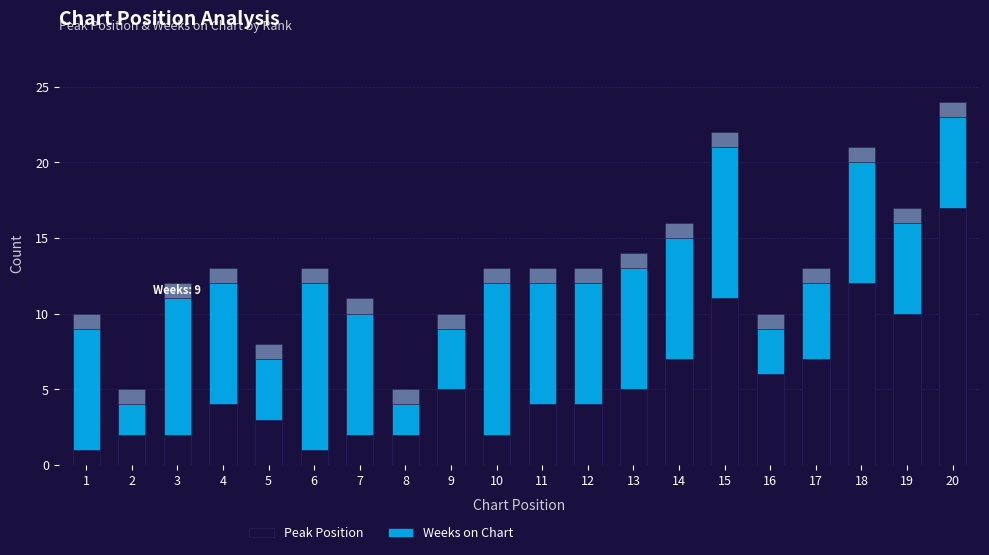

Reading left to right, what are all the values shown in this chart?

Peak Position: 1=1	2=2	3=2	4=4	5=3	6=1	7=2	8=2	9=5	10=2	11=4	12=4	13=5	14=7	15=11	16=6	17=7	18=12	19=10	20=17
Weeks on Chart: 1=8	2=2	3=9	4=8	5=4	6=11	7=8	8=2	9=4	10=10	11=8	12=8	13=8	14=8	15=10	16=3	17=5	18=8	19=6	20=6